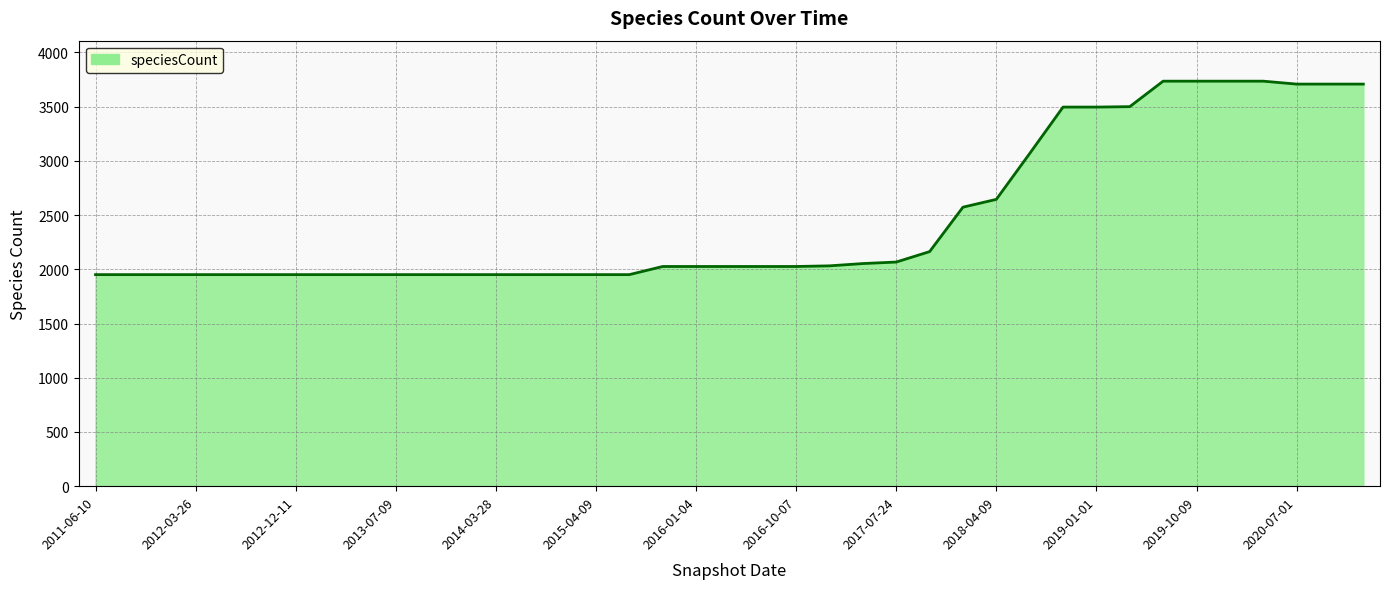

What is the minimum value shown in the chart?

1951